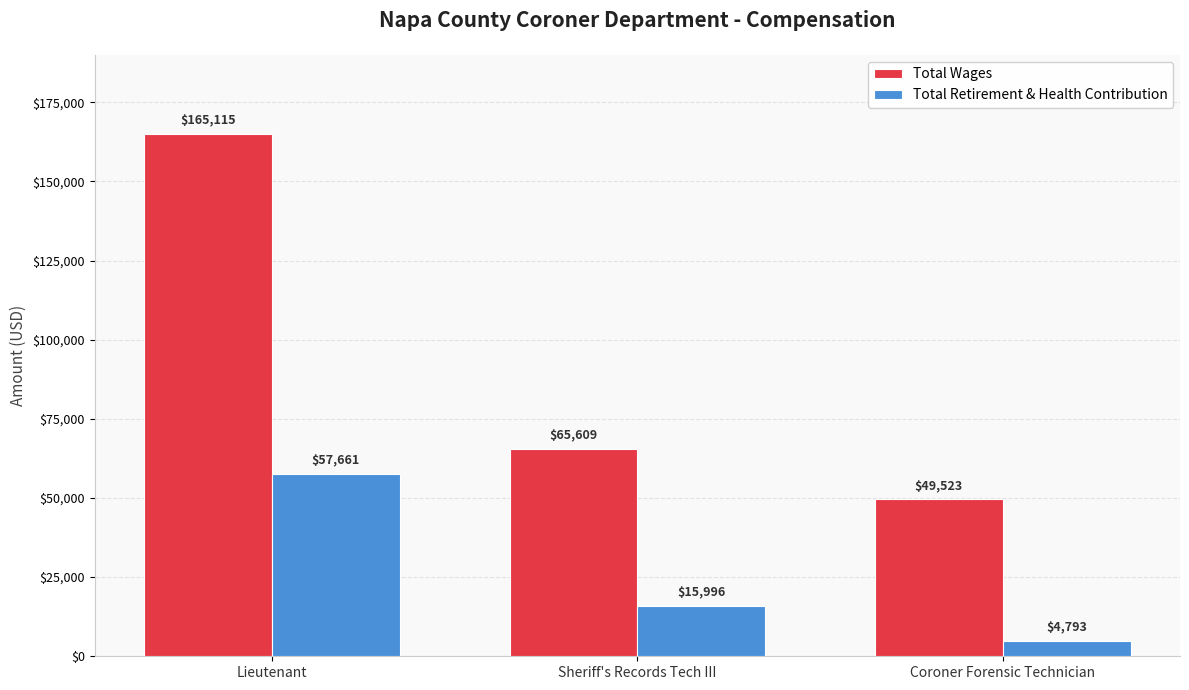

What is the sum of all Total Wages values?

280247